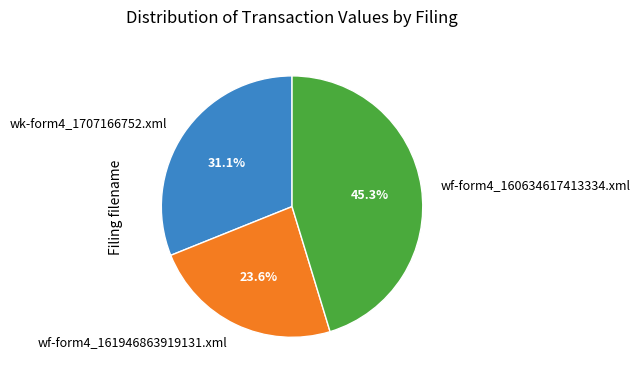

Approximately how many times larger is the value at wf-form4_161946863919131.xml compared to wk-form4_1707166752.xml?

0.8